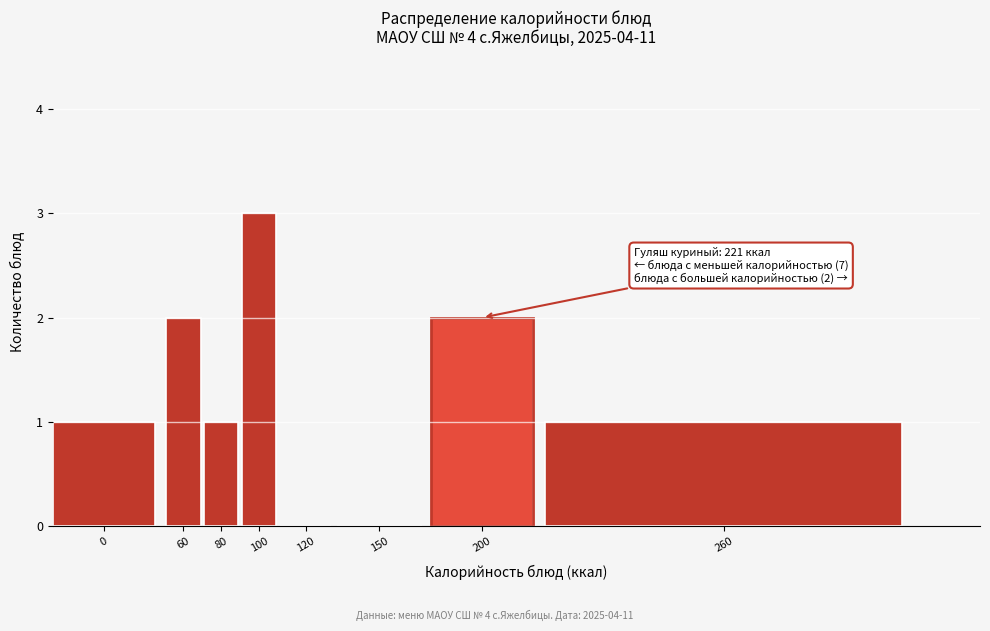

Reading left to right, extract all data points from this chart.

0=1	60=2	80=1	100=3	120=0	150=0	200=2	260=1